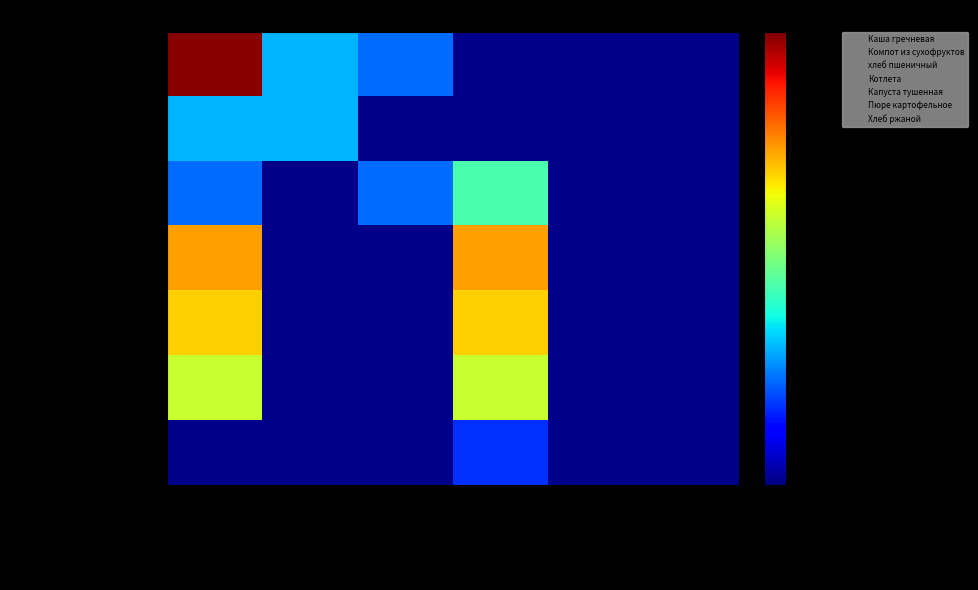

What is the minimum value for Каша гречневая?

72.0